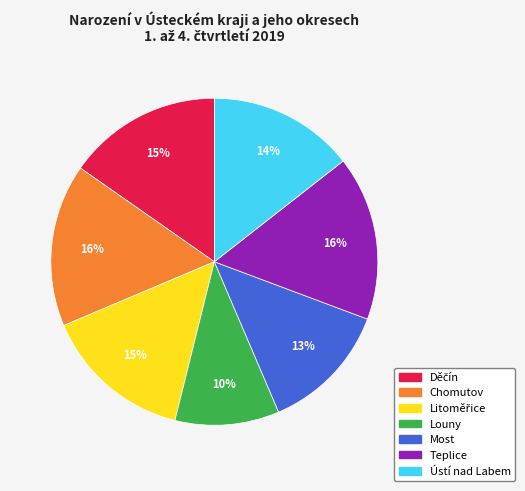

How many slices are in this pie chart?

7